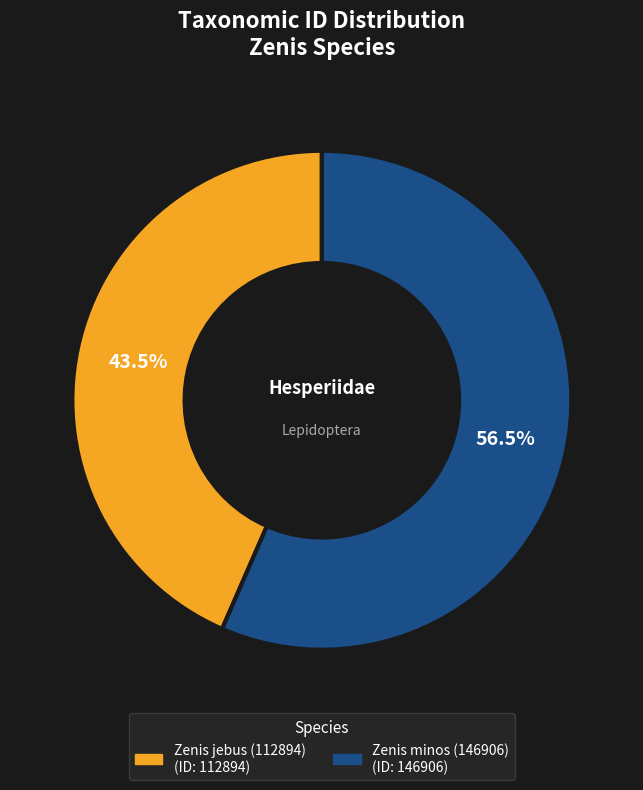

Between Zenis jebus (112894) and Zenis minos (146906), which is larger?

Zenis minos (146906)